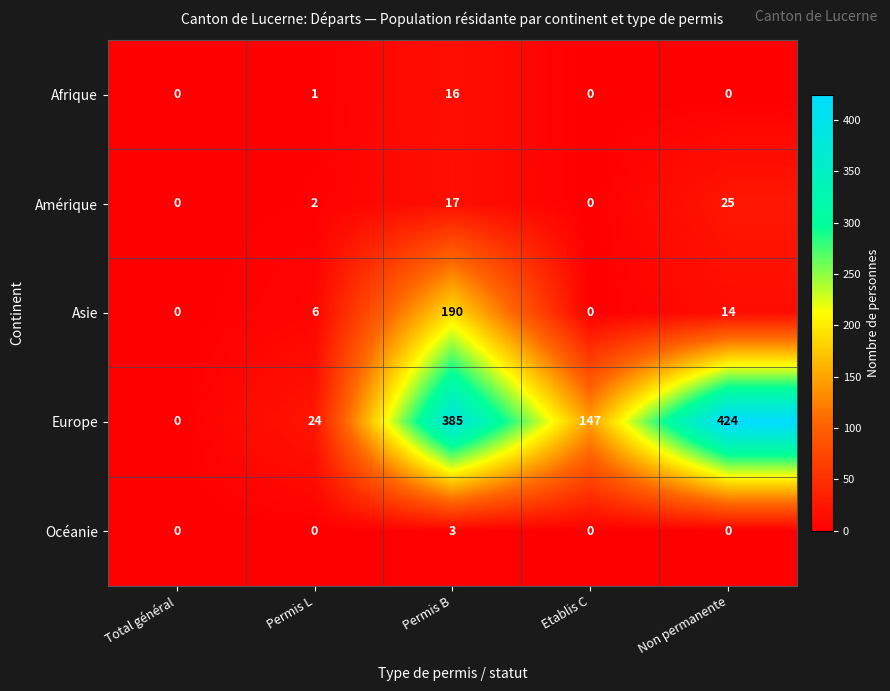

Rank the series at Permis L from lowest to highest value.

Océanie, Afrique, Amérique, Asie, Europe